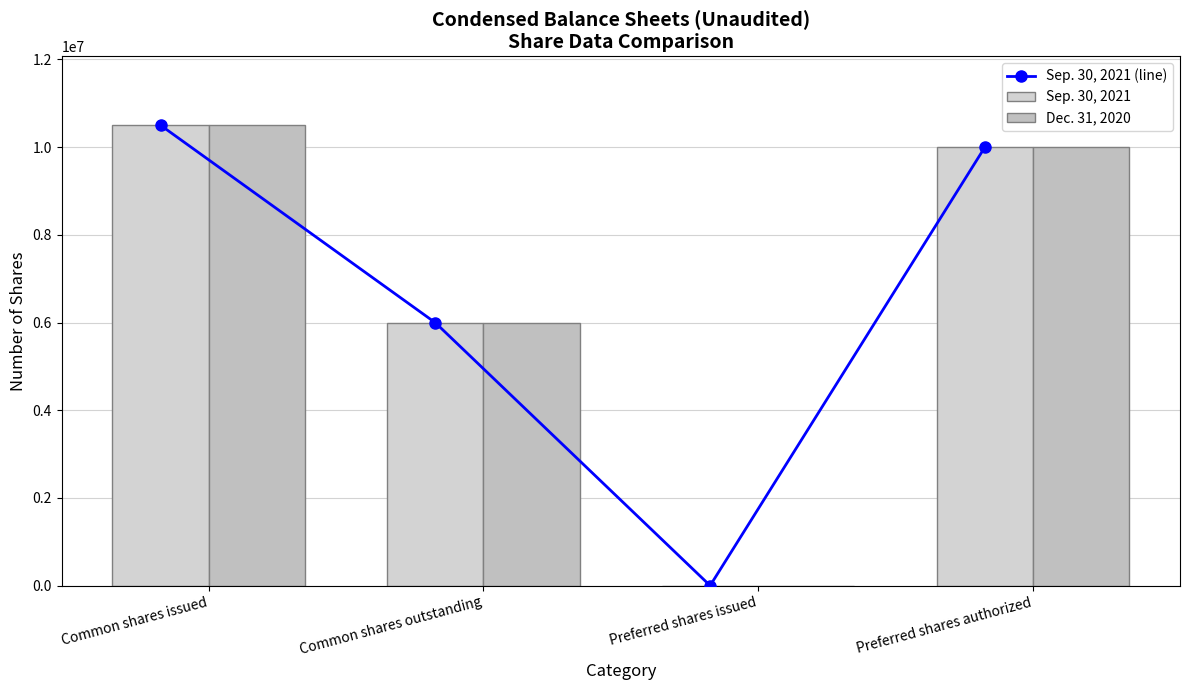

Reading left to right, transcribe all the data shown in this chart.

Sep. 30, 2021 (line): Common shares issued=10498802	Common shares outstanding=5995320	Preferred shares issued=465	Preferred shares authorized=10000000
Sep. 30, 2021: Common shares issued=10498802	Common shares outstanding=5995320	Preferred shares issued=465	Preferred shares authorized=10000000
Dec. 31, 2020: Common shares issued=10498802	Common shares outstanding=5995320	Preferred shares issued=715	Preferred shares authorized=10000000